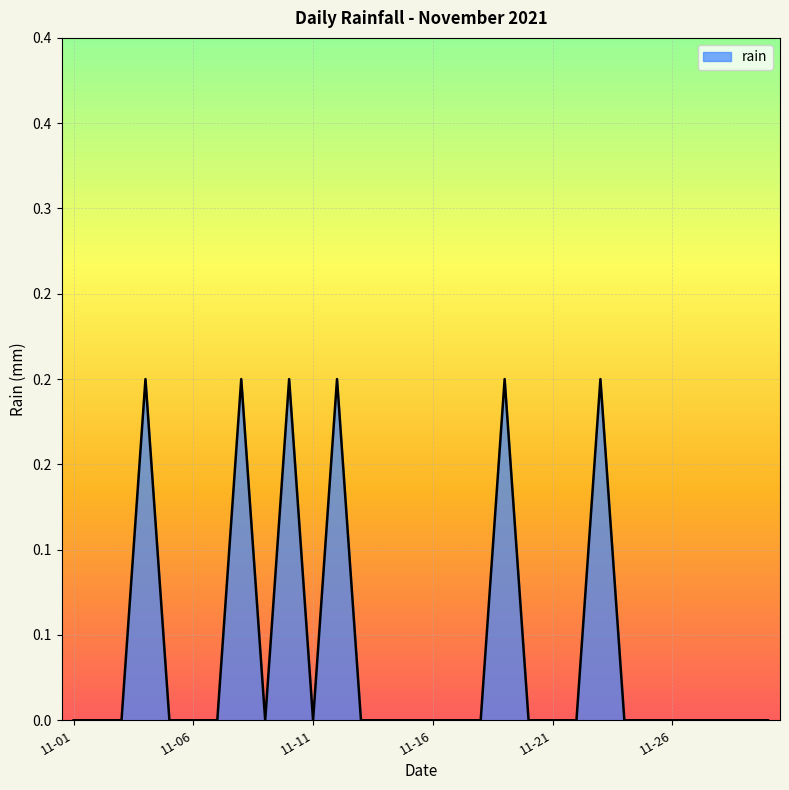

What is the maximum value shown in the chart?

0.2